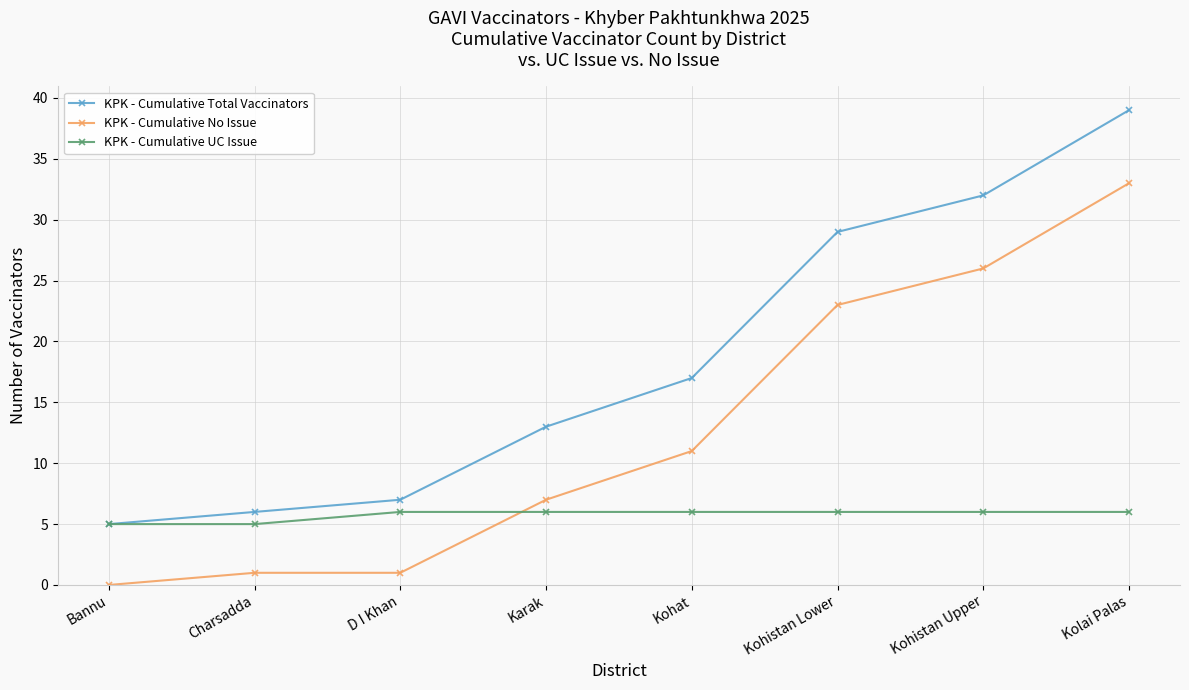

At Kolai Palas, list the series in order from largest to smallest.

KPK - Cumulative Total Vaccinators, KPK - Cumulative No Issue, KPK - Cumulative UC Issue